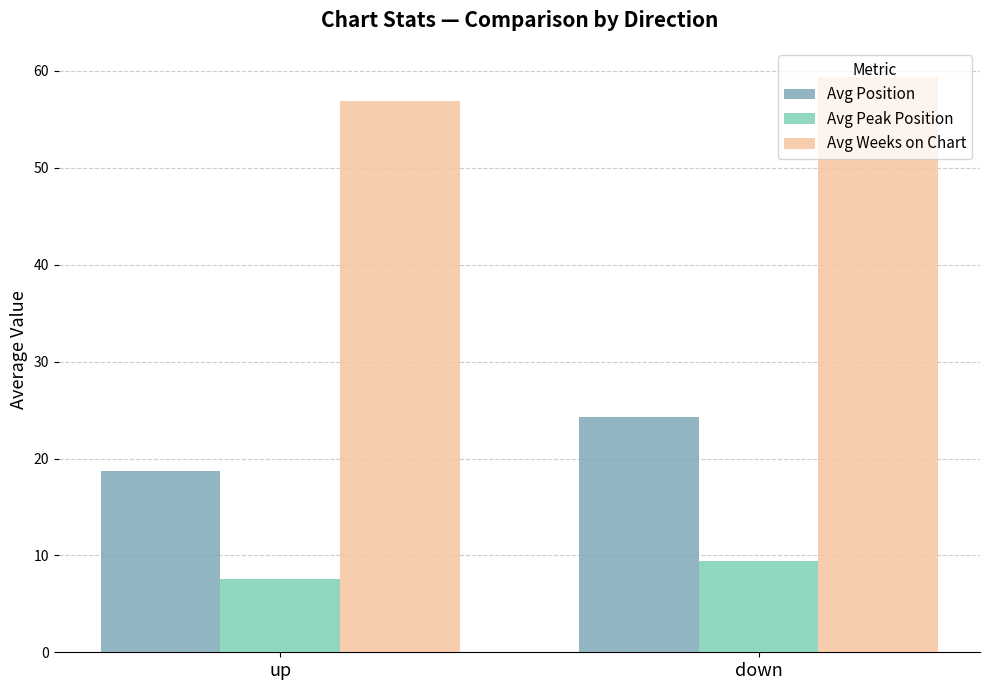

Reading right to left, what are all the values shown in this chart?

Avg Position: 24.3	18.7
Avg Peak Position: 9.5	7.6
Avg Weeks on Chart: 59.4	56.9